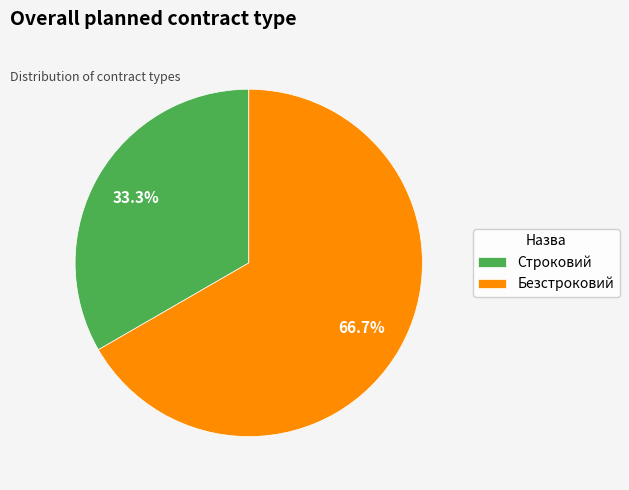

Which category has the biggest portion of the pie?

Безстроковий